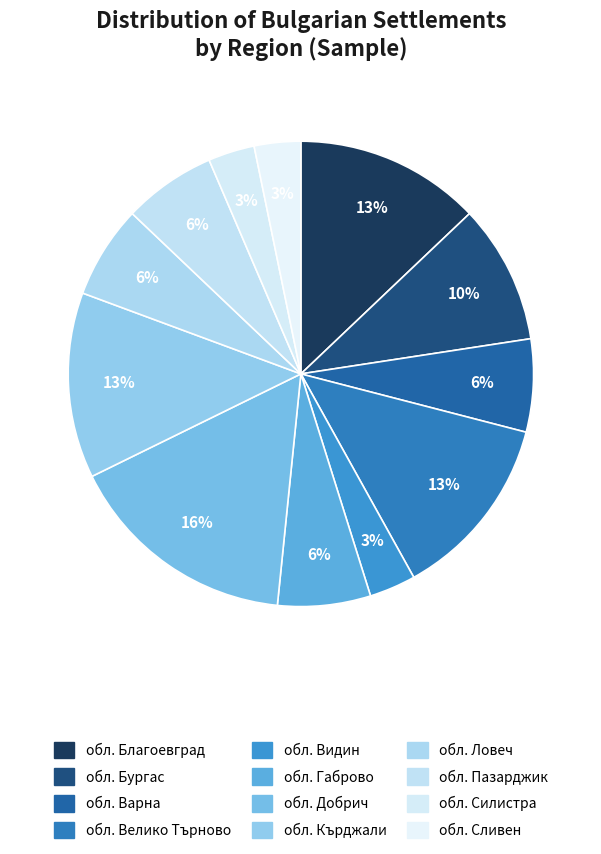

How many segments does this pie chart have?

12